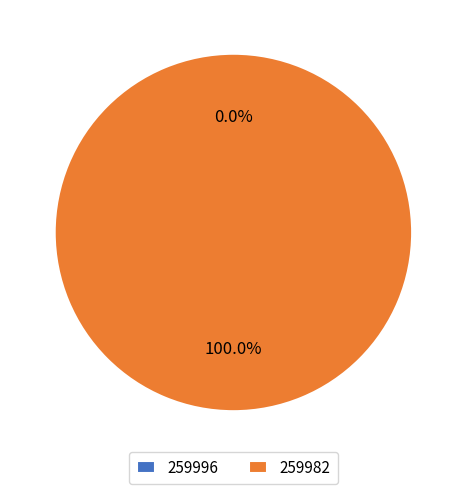

Which category accounts for the majority?

259982